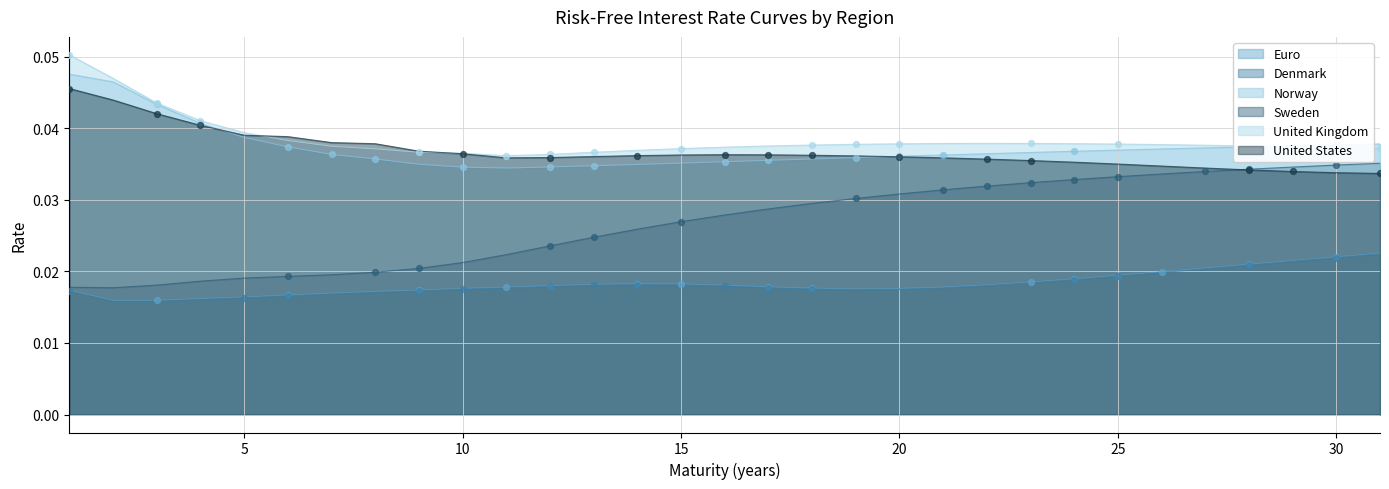

Which series has the largest Y range (max minus min)?

Sweden